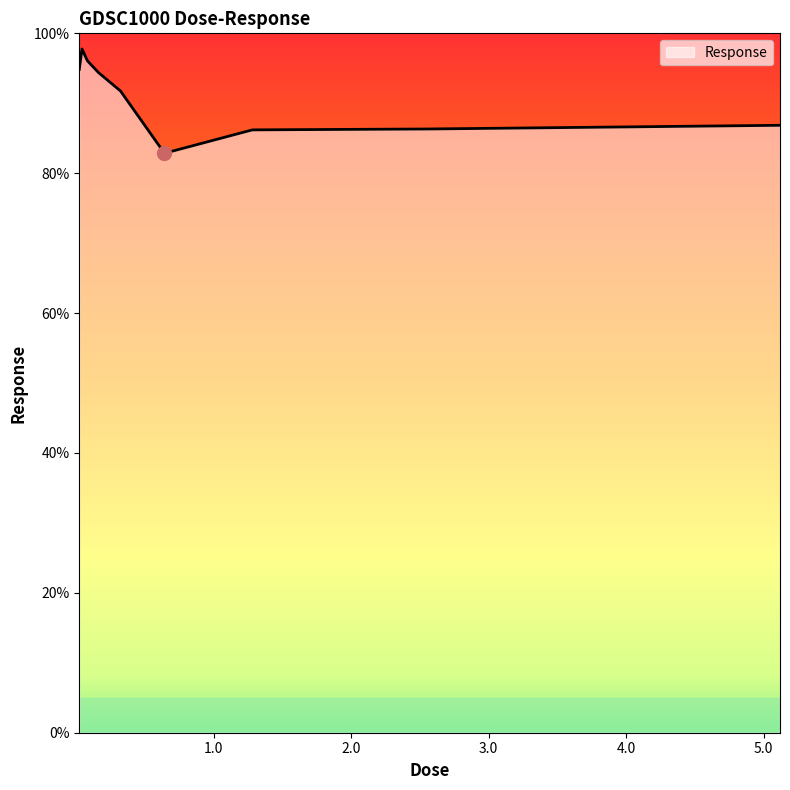

What is the greatest value displayed?

97.8